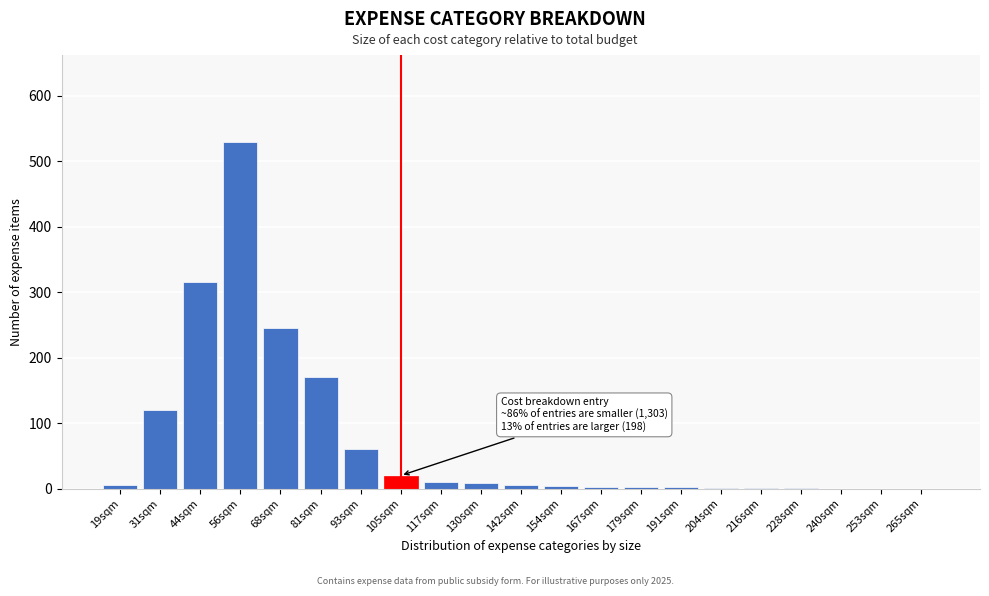

What is the sum of the values at 93sqm and 31sqm?

180